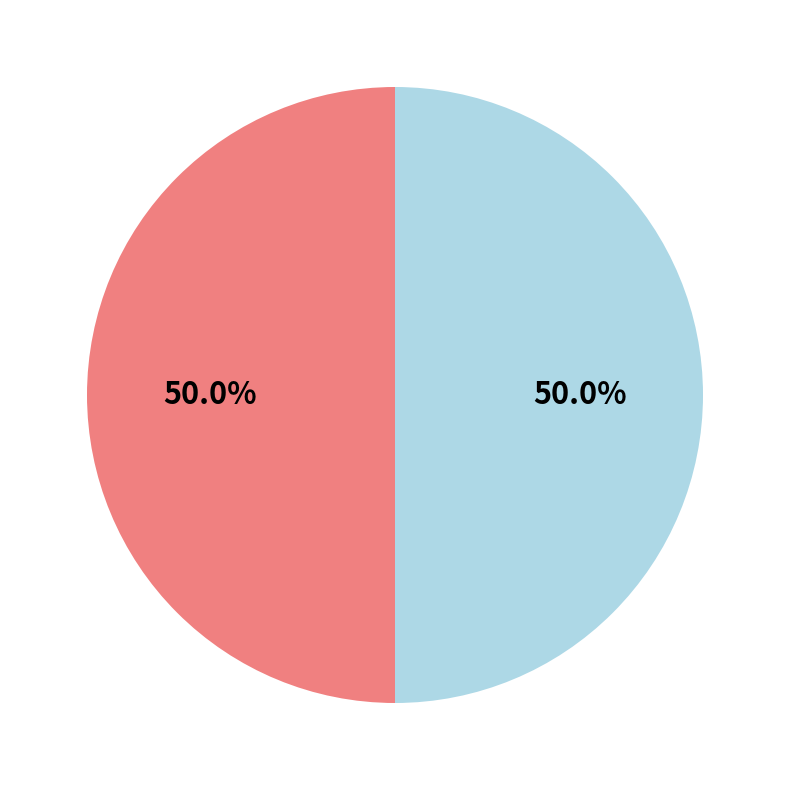

To the nearest percent, what is the average slice percentage?

50%